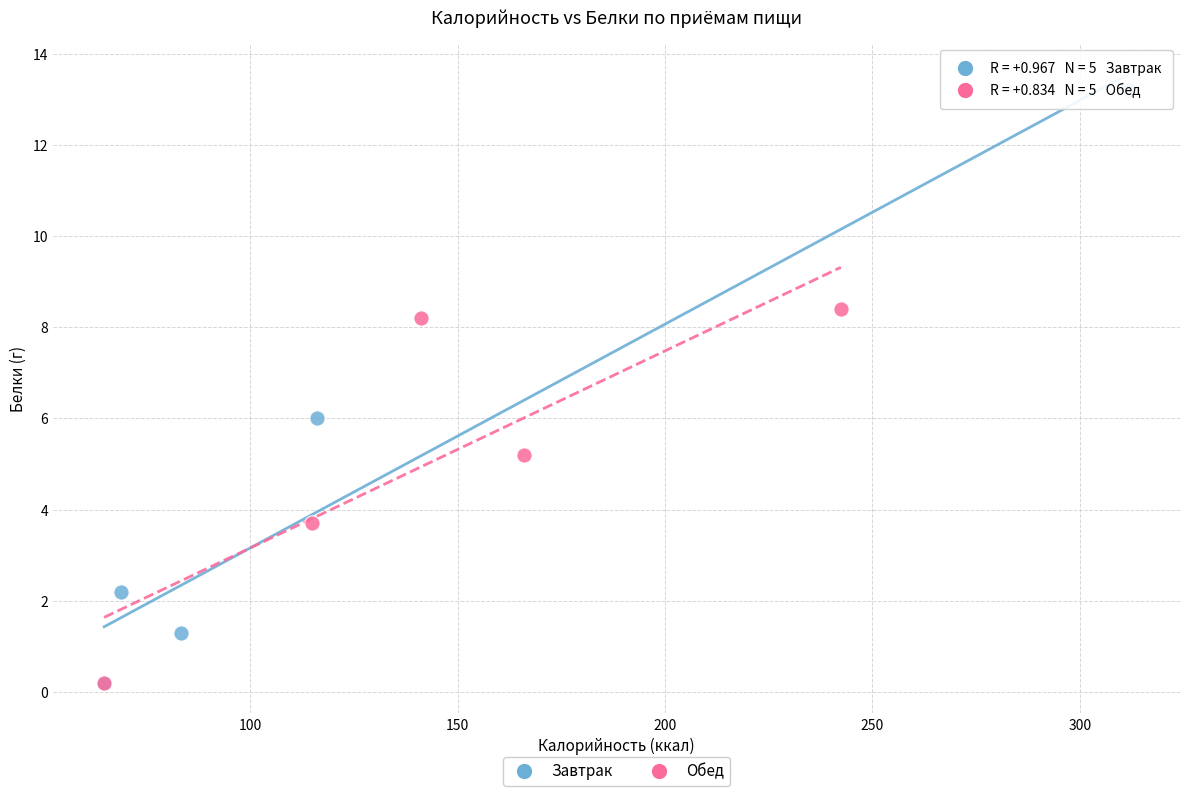

Which series reaches the maximum Y coordinate?

Завтрак